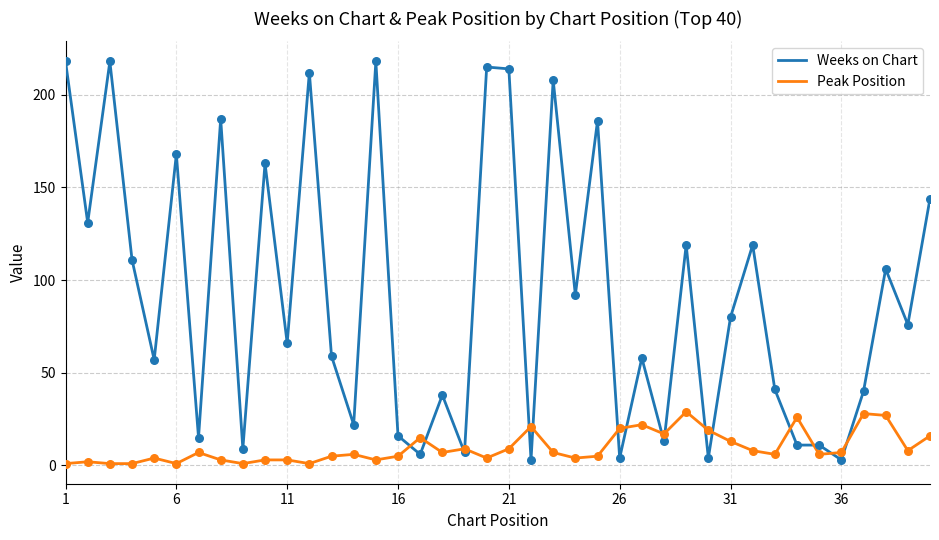

Which series has the largest total across all categories?

Weeks on Chart